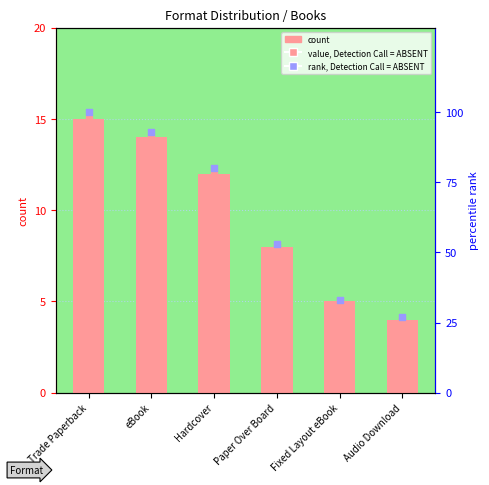

At which category is the sum across all series the highest?

Trade Paperback